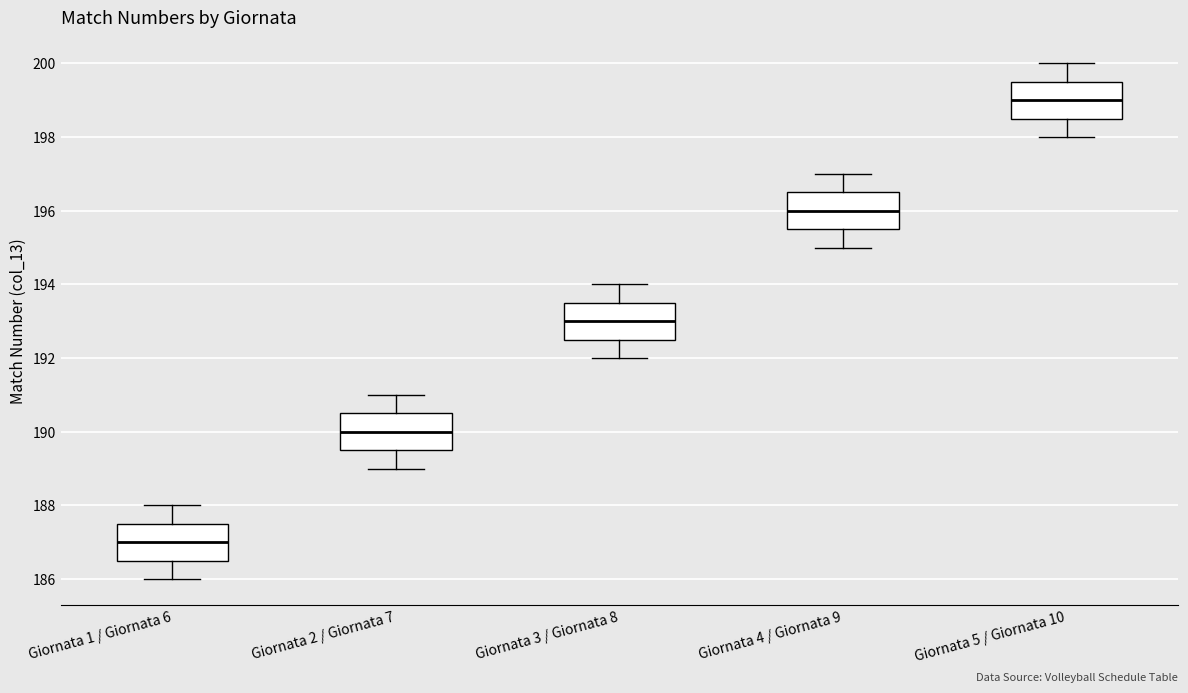

Where does the lower whisker of the box for Giornata 2 / Giornata 7 end on the y-axis? The values are not printed on the chart, so give them approximately, as read against the axis.

189.0